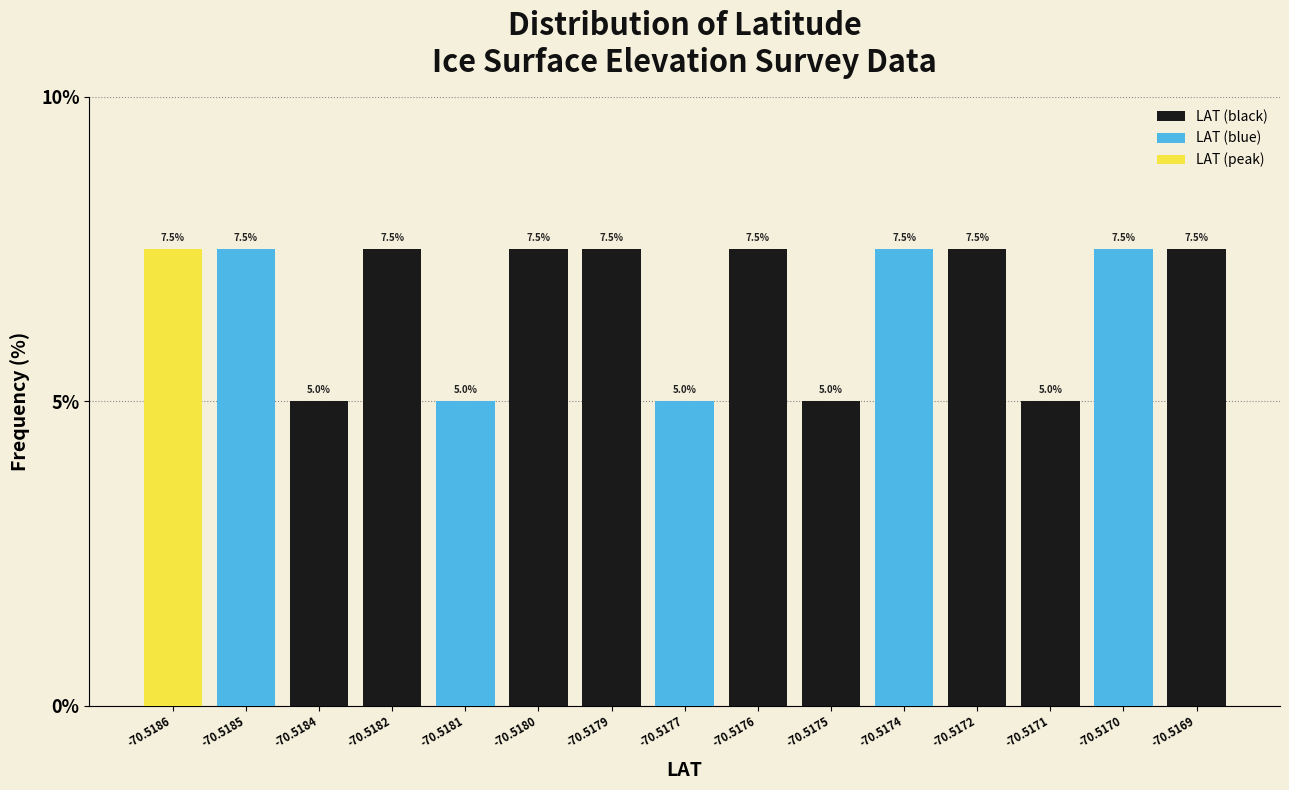

Reading right to left, transcribe all the data shown in this chart.

-70.5169=7.5	-70.5170=7.5	-70.5171=5.0	-70.5172=7.5	-70.5174=7.5	-70.5175=5.0	-70.5176=7.5	-70.5177=5.0	-70.5179=7.5	-70.5180=7.5	-70.5181=5.0	-70.5182=7.5	-70.5184=5.0	-70.5185=7.5	-70.5186=7.5